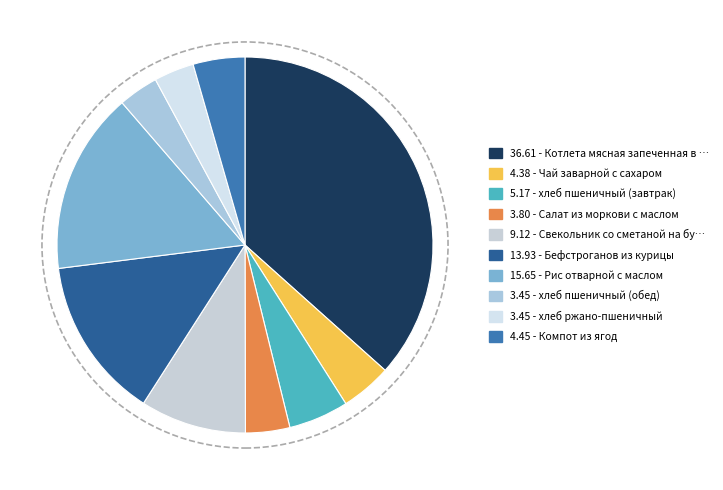

Is there a majority slice in this chart?

No